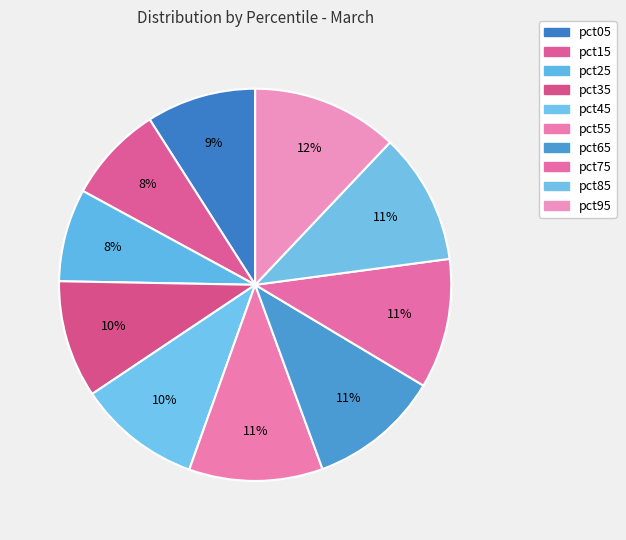

Count the number of slices in the pie.

10